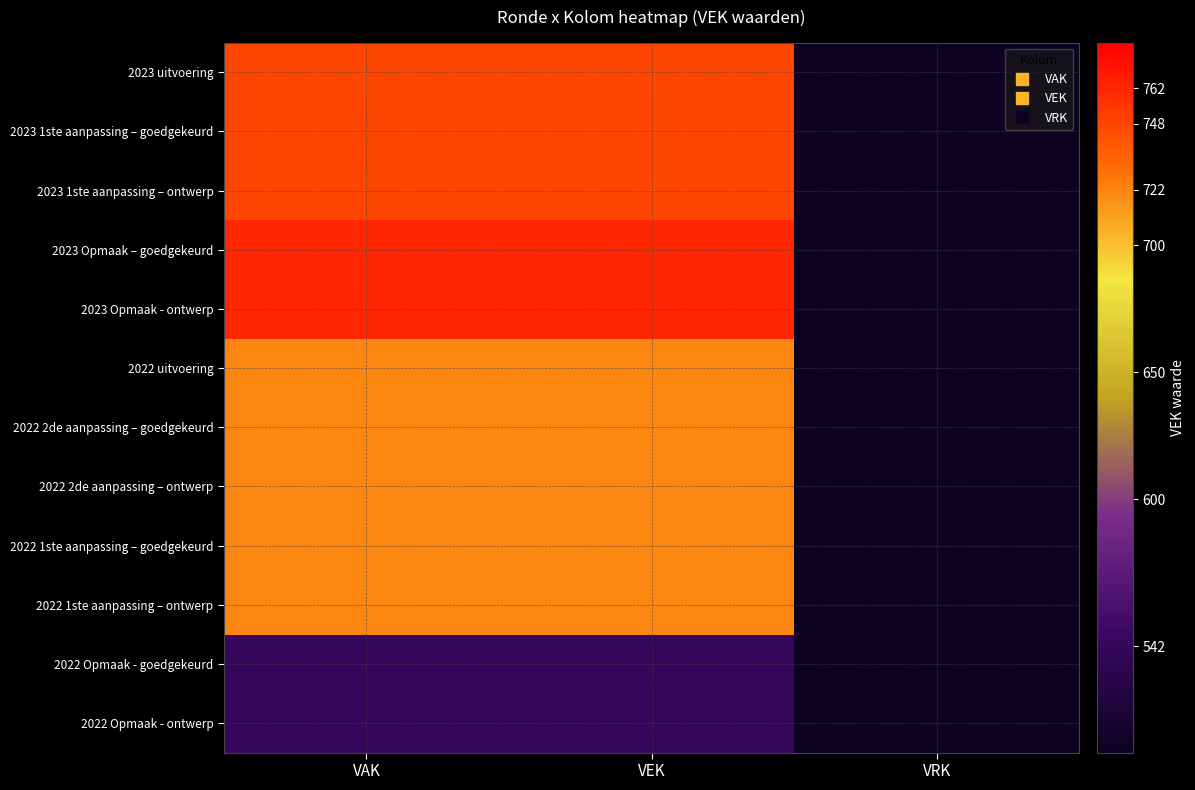

Which series changed the most between VEK and VRK?

2023 Opmaak – goedgekeurd